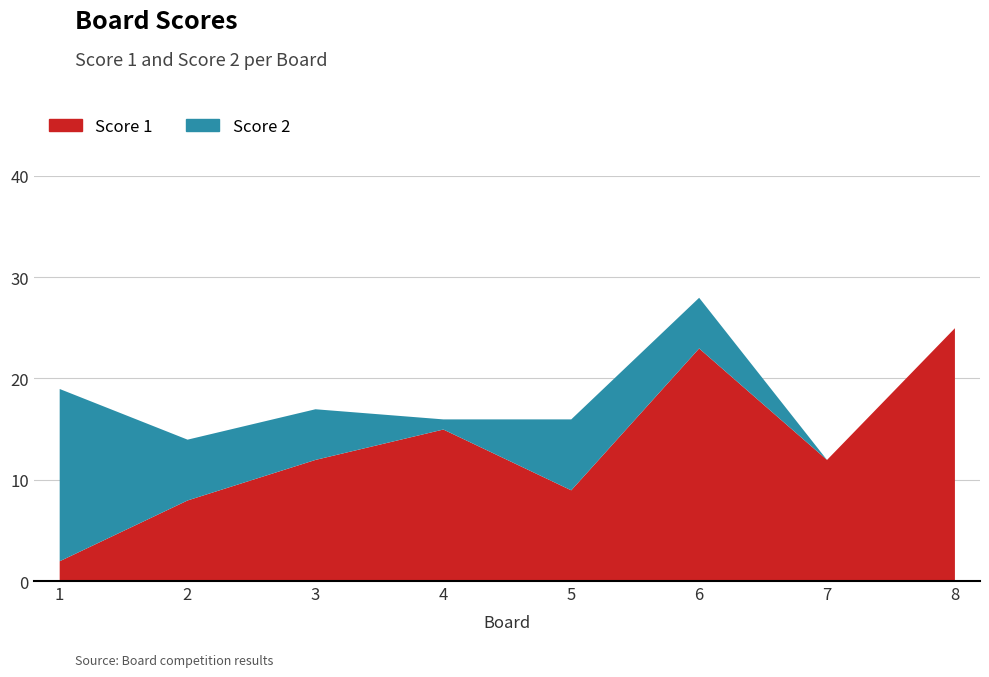

List the series in order of their peak value, lowest first.

Score 2, Score 1